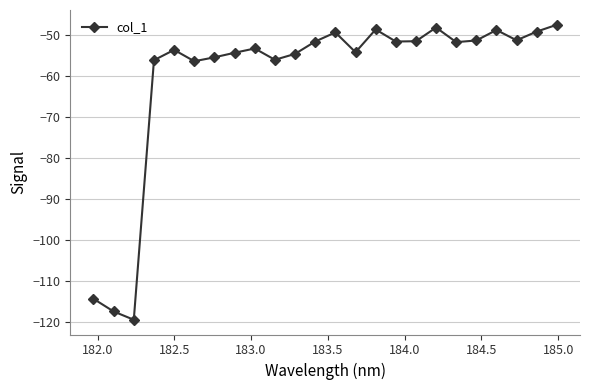

What is the value of the 19th point from the left?

-51.7